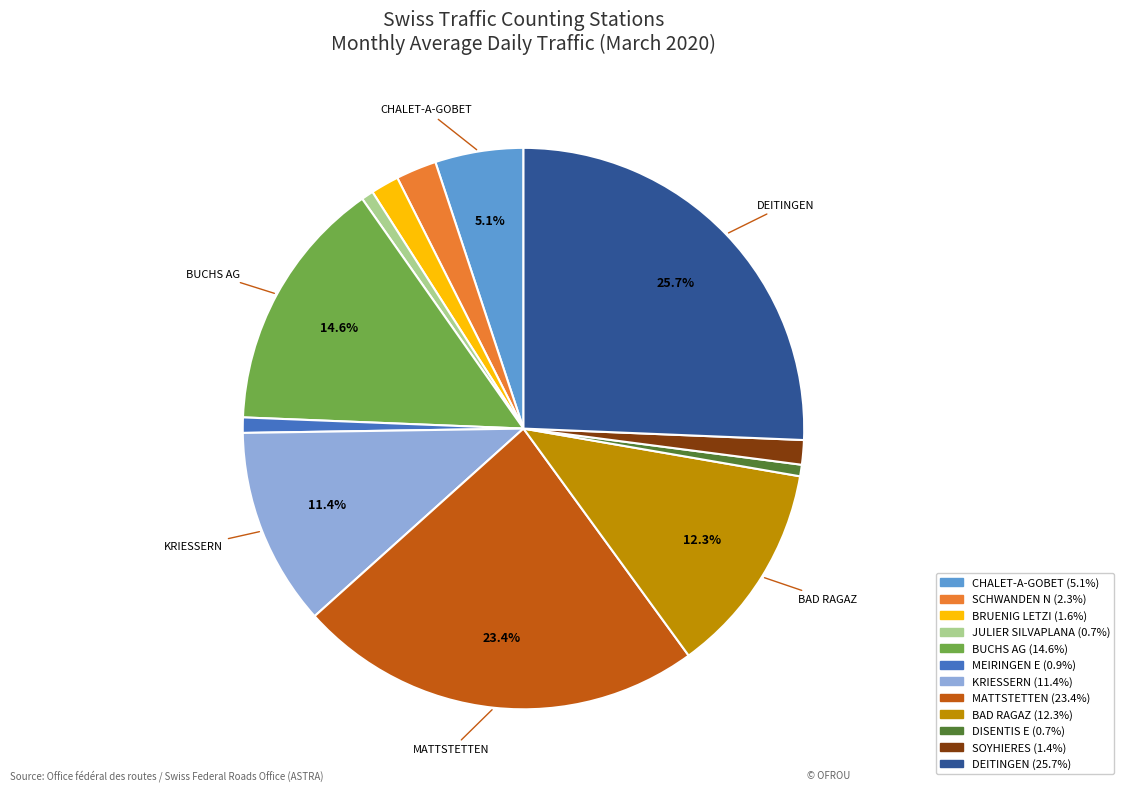

Is there any slice that represents more than half of the pie?

No